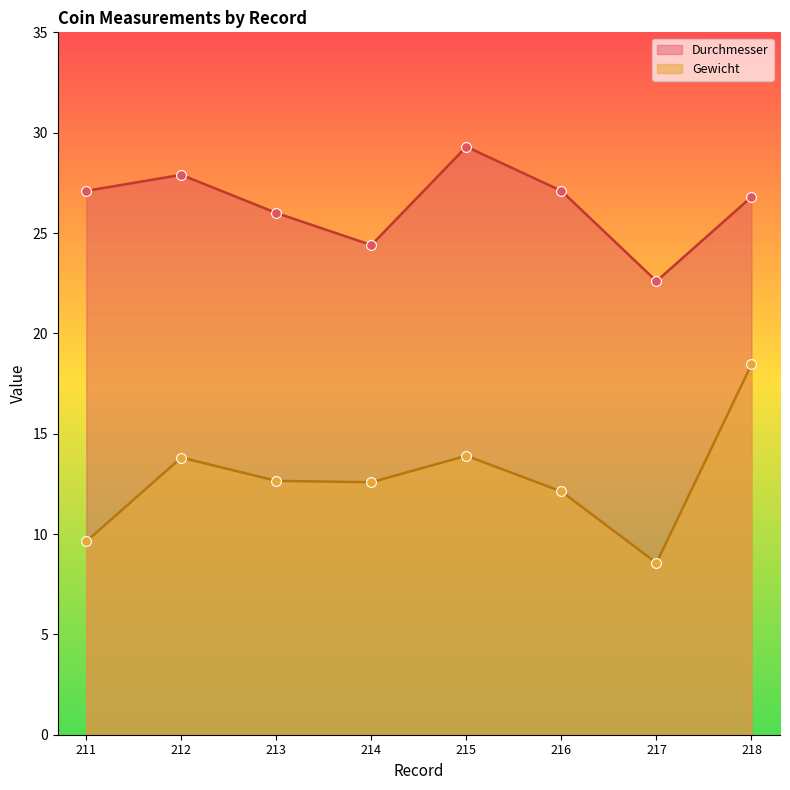

What are all the series names shown in the legend?

Durchmesser, Gewicht